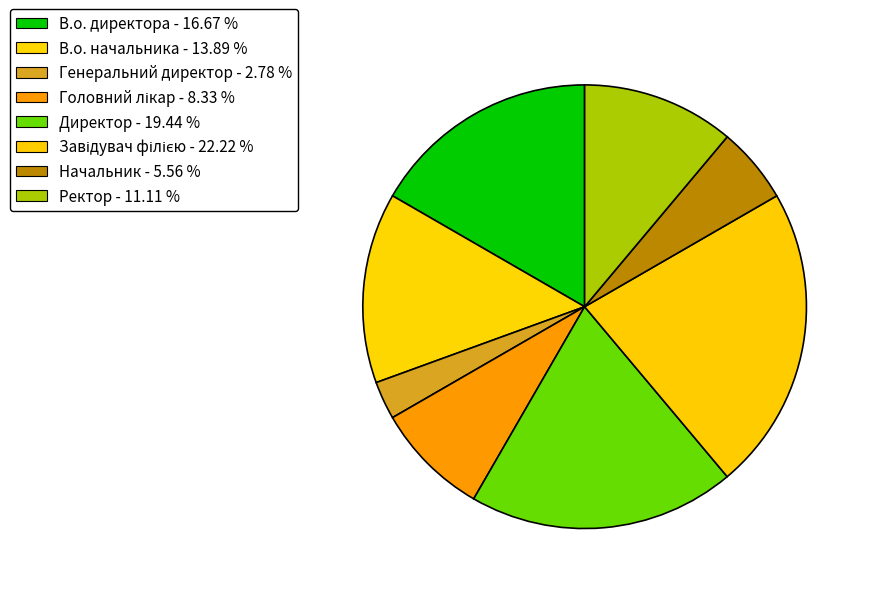

Combined, do В.о. директора and В.о. начальника account for over 50%?

No